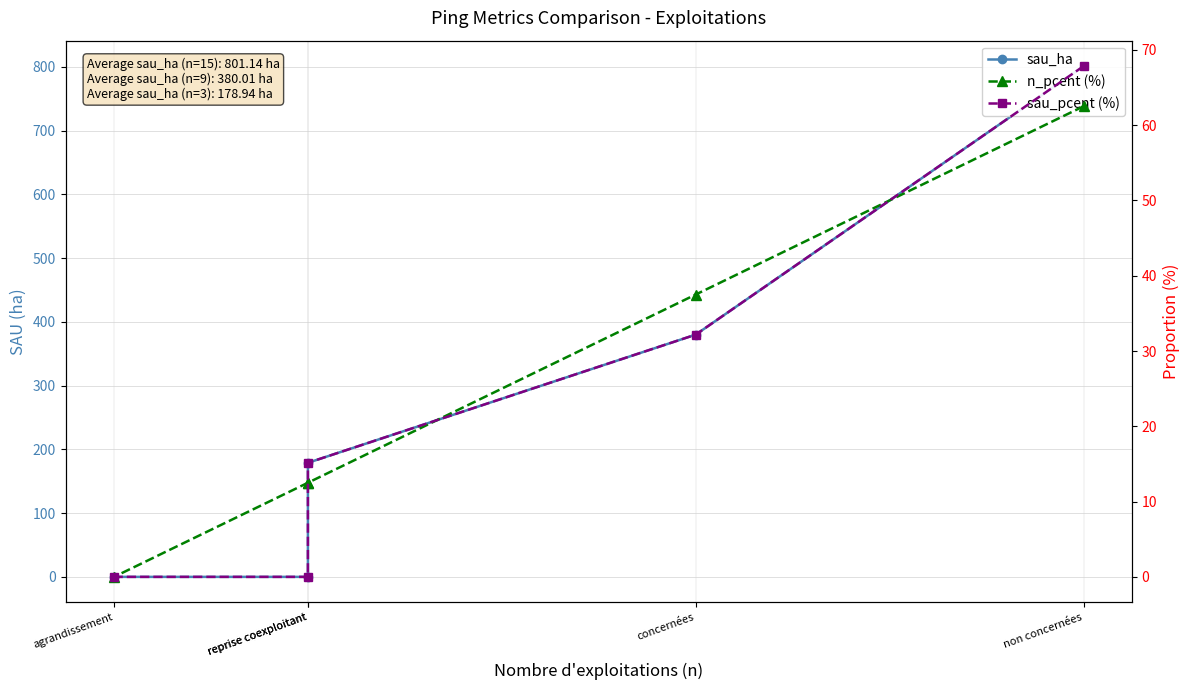

Reading left to right, transcribe all the data shown in this chart.

sau_ha: non concernées=801.1	concernées=380.0	reprise coexploitant=178.9	reprise coexploitant=0.0	agrandissement=0.0
n_pcent (%): non concernées=62.5	concernées=37.5	reprise coexploitant=12.5	reprise coexploitant=12.5	agrandissement=0.0
sau_pcent (%): non concernées=67.8	concernées=32.2	reprise coexploitant=15.1	reprise coexploitant=0.0	agrandissement=0.0